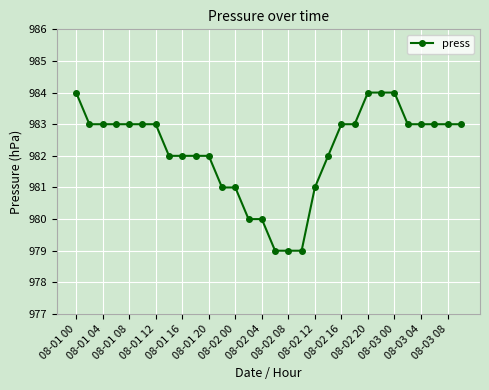

Reading left to right, list all the values displayed in this chart.

984	983	983	983	983	983	983	982	982	982	982	981	981	980	980	979	979	979	981	982	983	983	984	984	984	983	983	983	983	983